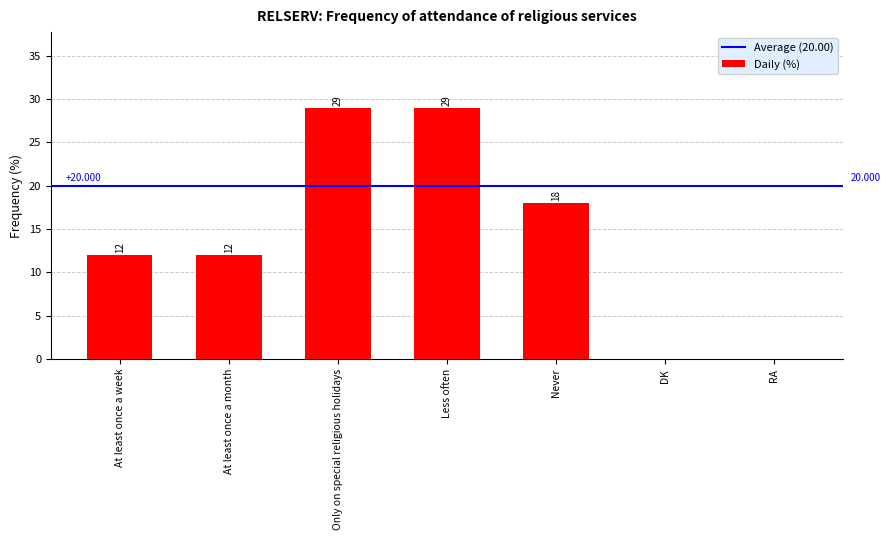

Between RA and Only on special religious holidays, which is larger?

Only on special religious holidays